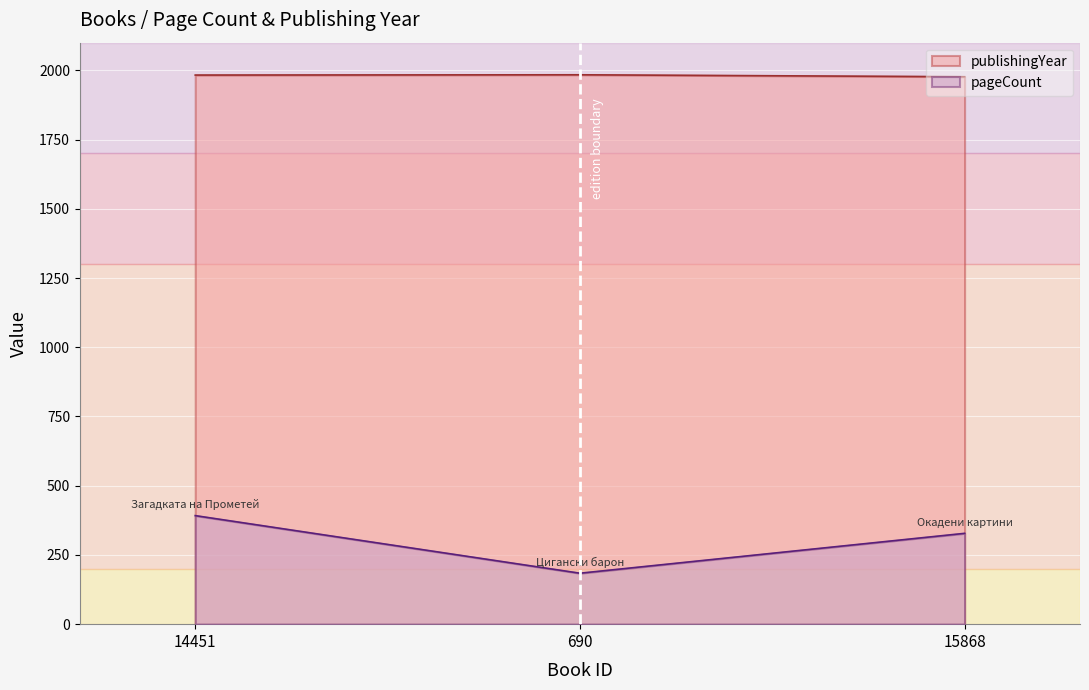

What is the highest value of the publishingYear series?

1984